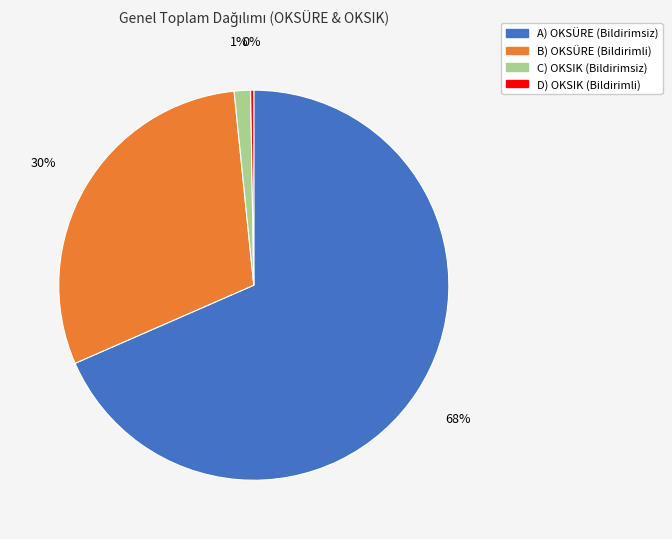

True or false: A) OKSÜRE (Bildirimsiz) accounts for 68% of the total.

True